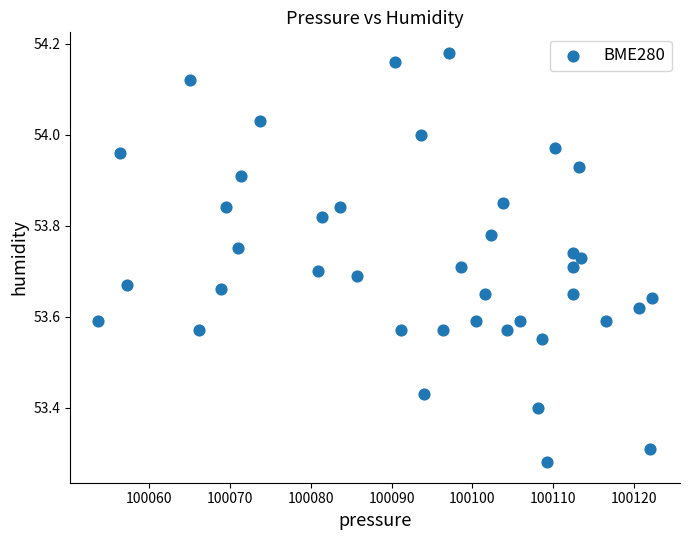

What is the range of X values (max minus min)?

68.7